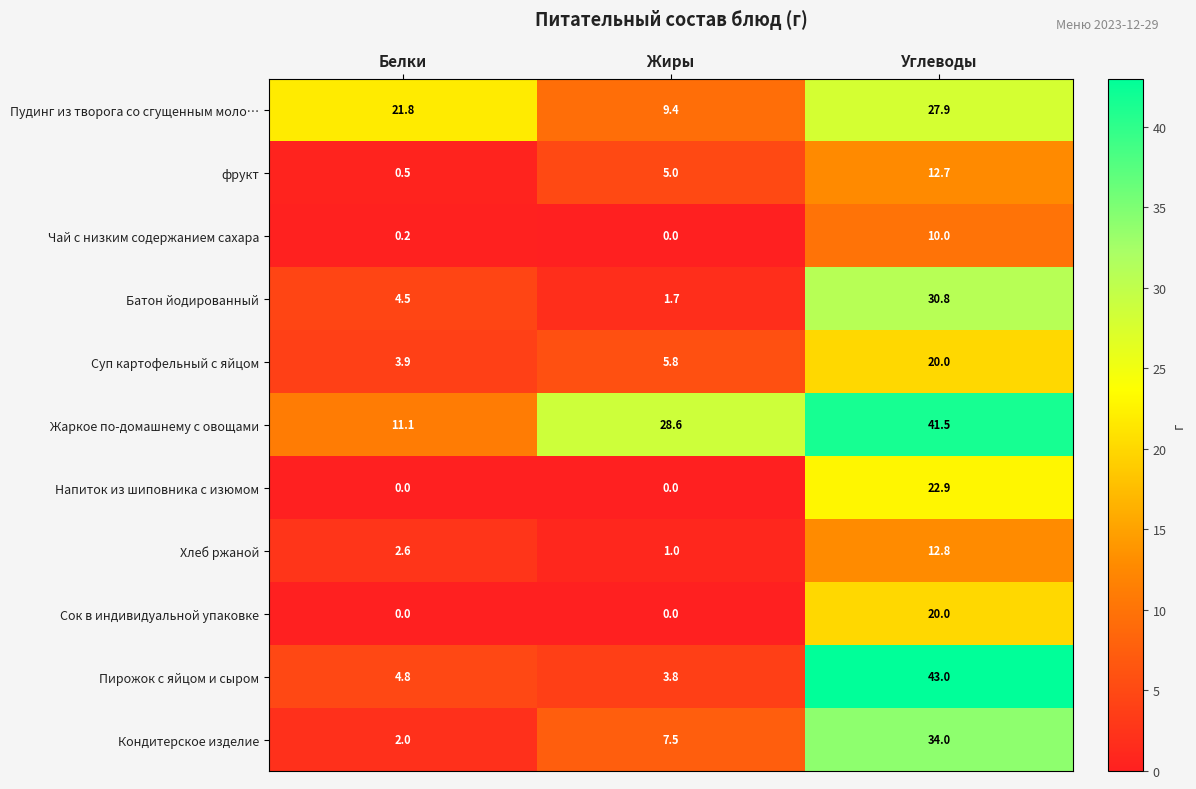

Where is Пудинг из творога со сгущенным моло… nearest to the value 18?

Белки